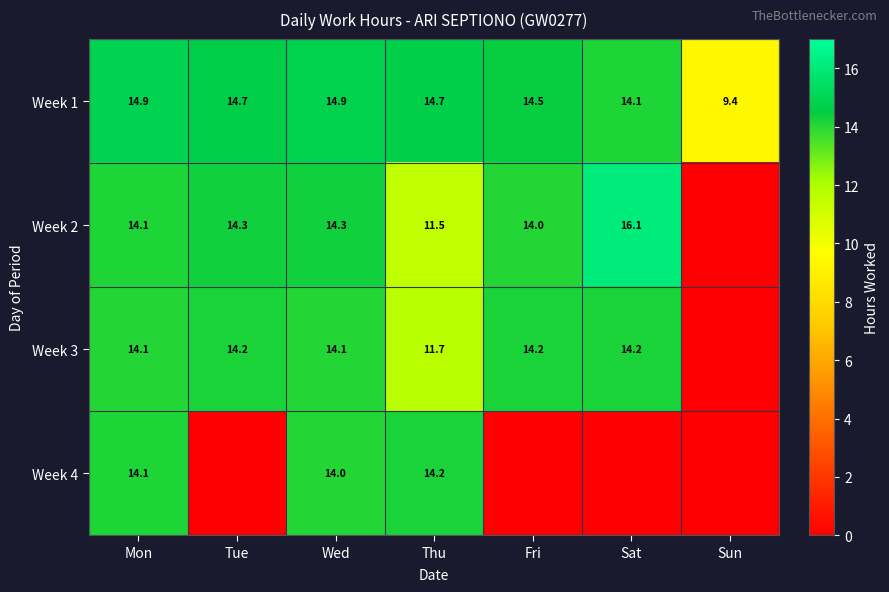

At how many categories does at least one series exceed 13?

6